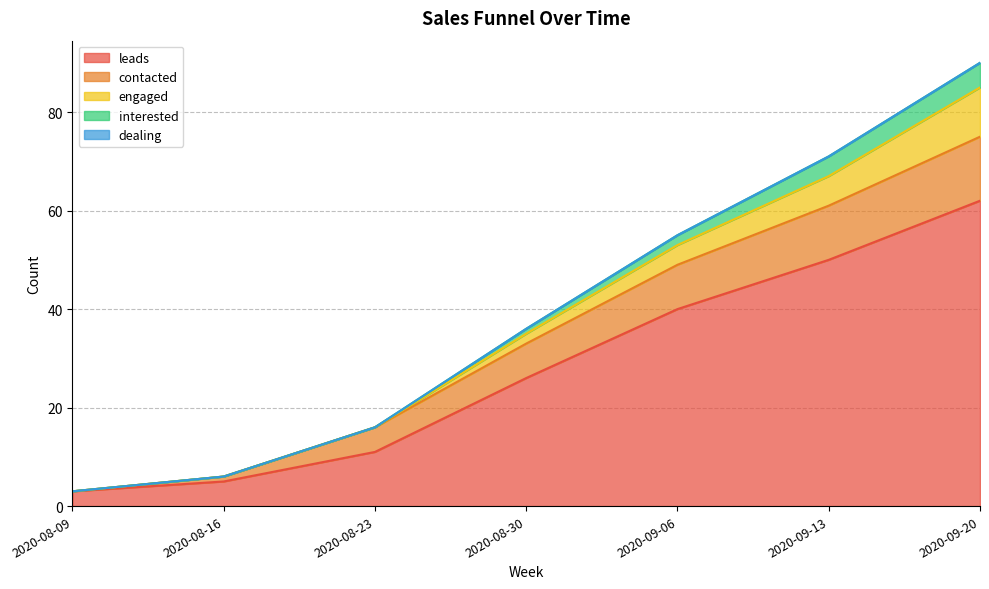

Reading left to right, transcribe all the data shown in this chart.

leads: 2020-08-09=3	2020-08-16=5	2020-08-23=11	2020-08-30=26	2020-09-06=40	2020-09-13=50	2020-09-20=62
contacted: 2020-08-09=0	2020-08-16=1	2020-08-23=5	2020-08-30=7	2020-09-06=9	2020-09-13=11	2020-09-20=13
engaged: 2020-08-09=0	2020-08-16=0	2020-08-23=0	2020-08-30=2	2020-09-06=4	2020-09-13=6	2020-09-20=10
interested: 2020-08-09=0	2020-08-16=0	2020-08-23=0	2020-08-30=1	2020-09-06=2	2020-09-13=4	2020-09-20=5
dealing: 2020-08-09=0	2020-08-16=0	2020-08-23=0	2020-08-30=0	2020-09-06=0	2020-09-13=0	2020-09-20=0